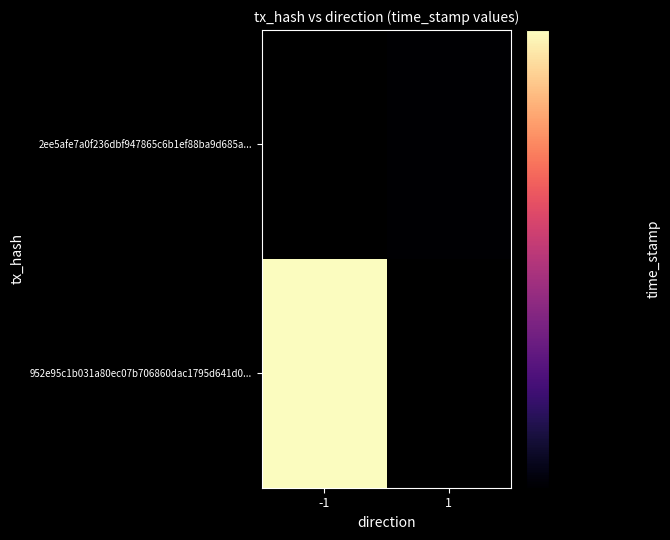

The value of 952e95c1b031a80ec07b706860dac1795d641d0... at -1 is 1719435636.0. True or false?

True